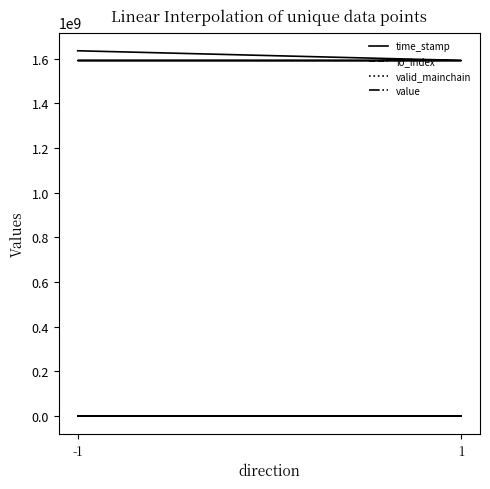

What is the average value of the time_stamp series?

1602729916.2